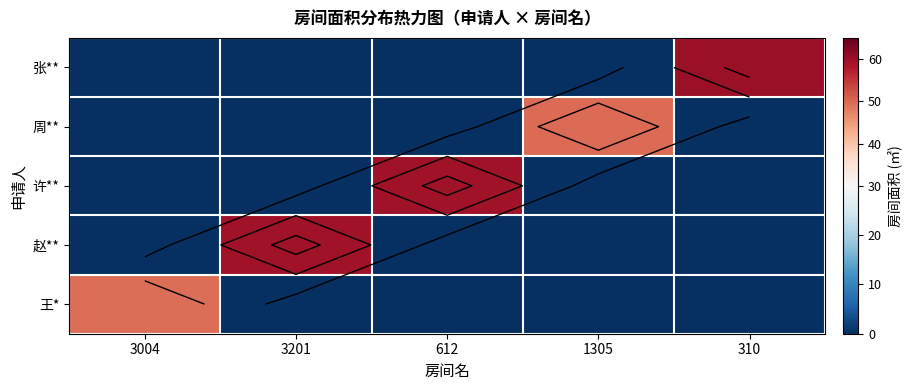

The 许** series shows 0.0 at 1305. True or false?

True